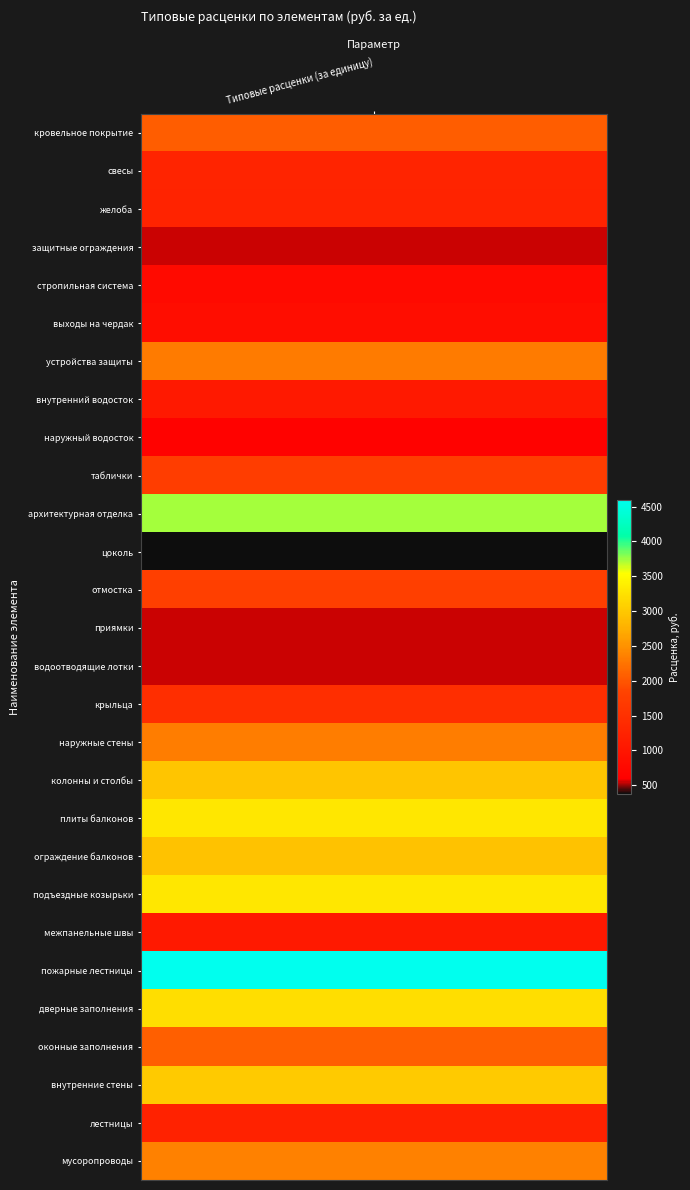

True or false: the data shows 542.3 at 3.

True